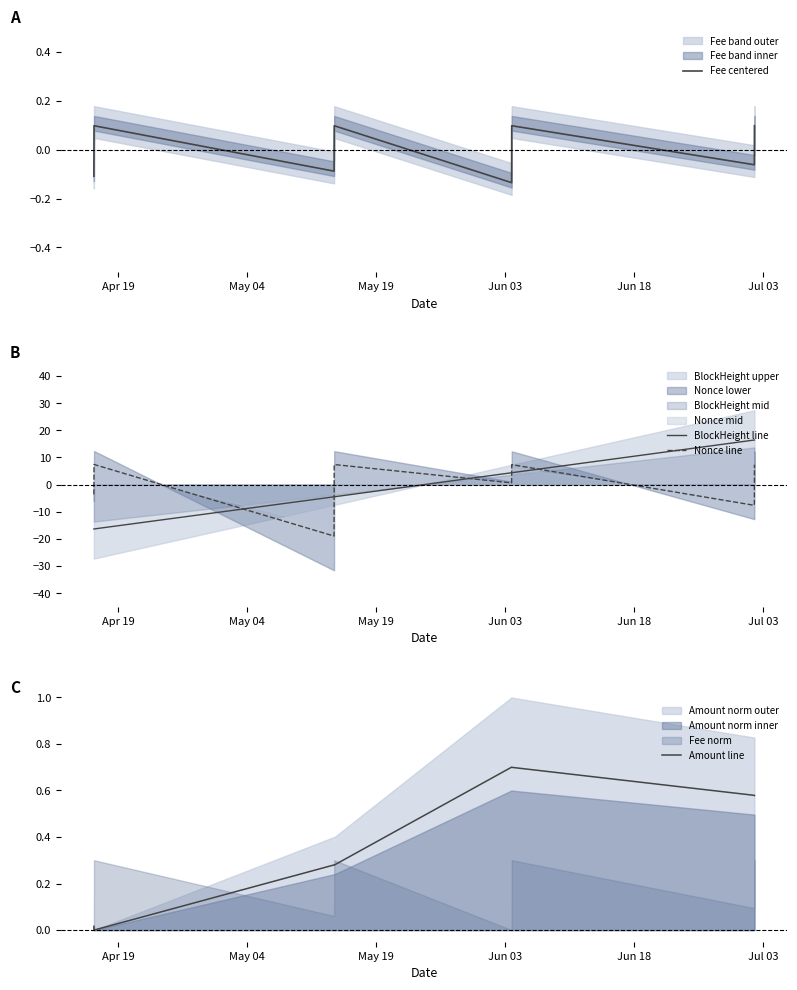

At how many categories does at least one series exceed 4?

6